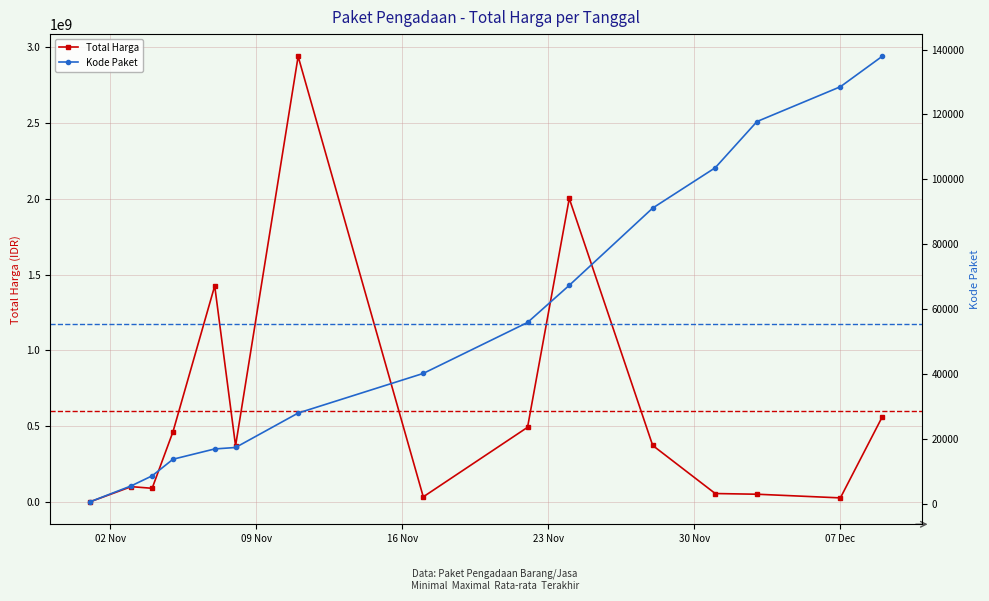

Rank the categories by Total Harga value from lowest to highest.

2021-11-01, 2021-12-07, 2021-11-17, 2021-12-03, 2021-12-01, 2021-11-04, 2021-11-03, 2021-11-08, 2021-11-28, 2021-11-05, 2021-11-22, 2021-12-09, 2021-11-07, 2021-11-24, 2021-11-11